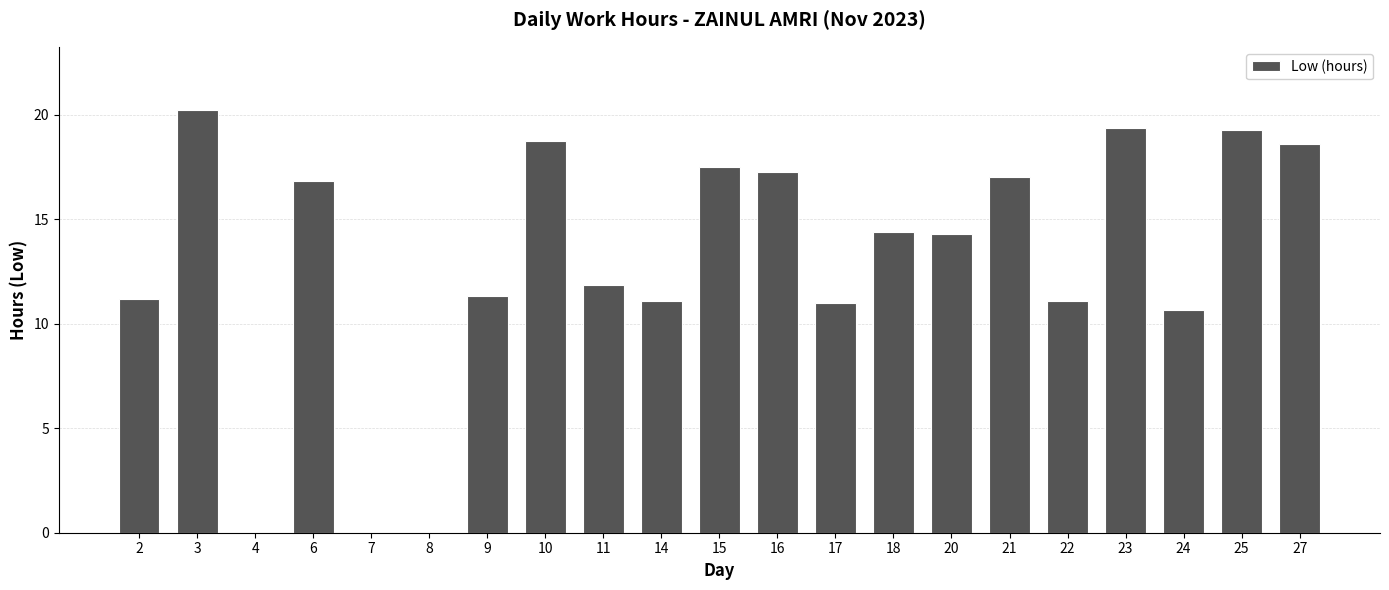

How many data points are above 14?

11